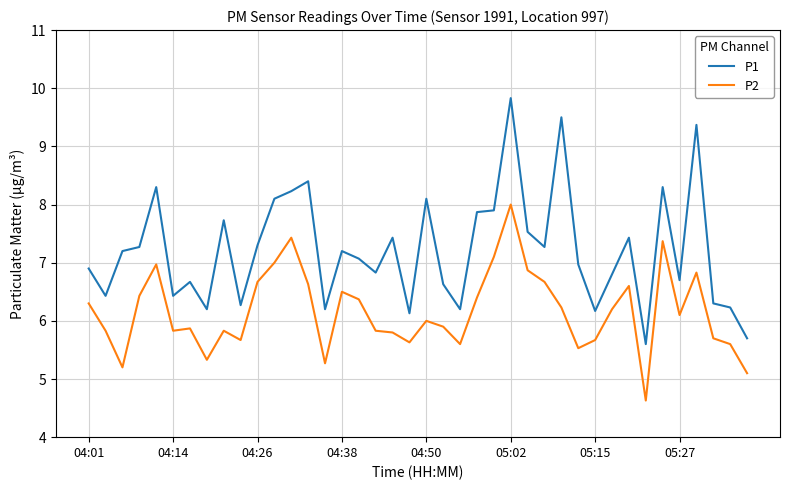

What is the difference between the maximum and minimum values in the P2 series?

3.4